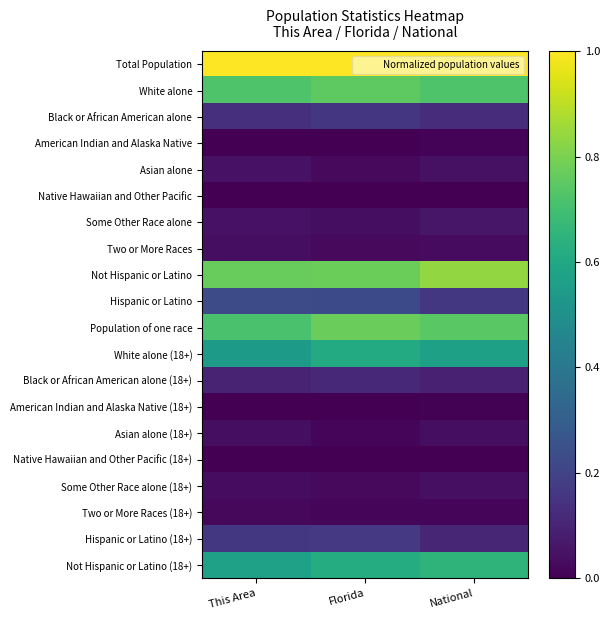

Reading left to right, extract all data points from this chart.

Total Population: This Area=1.0	Florida=1.0	National=1.0
White alone: This Area=0.7	Florida=0.8	National=0.7
Black or African American alone: This Area=0.1	Florida=0.2	National=0.1
American Indian and Alaska Native: This Area=0.0	Florida=0.0	National=0.0
Asian alone: This Area=0.0	Florida=0.0	National=0.0
Native Hawaiian and Other Pacific: This Area=0.0	Florida=0.0	National=0.0
Some Other Race alone: This Area=0.0	Florida=0.0	National=0.1
Two or More Races: This Area=0.0	Florida=0.0	National=0.0
Not Hispanic or Latino: This Area=0.8	Florida=0.8	National=0.8
Hispanic or Latino: This Area=0.2	Florida=0.2	National=0.2
Population of one race: This Area=0.7	Florida=0.8	National=0.7
White alone (18+): This Area=0.5	Florida=0.6	National=0.6
Black or African American alone (18+): This Area=0.1	Florida=0.1	National=0.1
American Indian and Alaska Native (18+): This Area=0.0	Florida=0.0	National=0.0
Asian alone (18+): This Area=0.0	Florida=0.0	National=0.0
Native Hawaiian and Other Pacific (18+): This Area=0.0	Florida=0.0	National=0.0
Some Other Race alone (18+): This Area=0.0	Florida=0.0	National=0.0
Two or More Races (18+): This Area=0.0	Florida=0.0	National=0.0
Hispanic or Latino (18+): This Area=0.2	Florida=0.2	National=0.1
Not Hispanic or Latino (18+): This Area=0.6	Florida=0.6	National=0.7